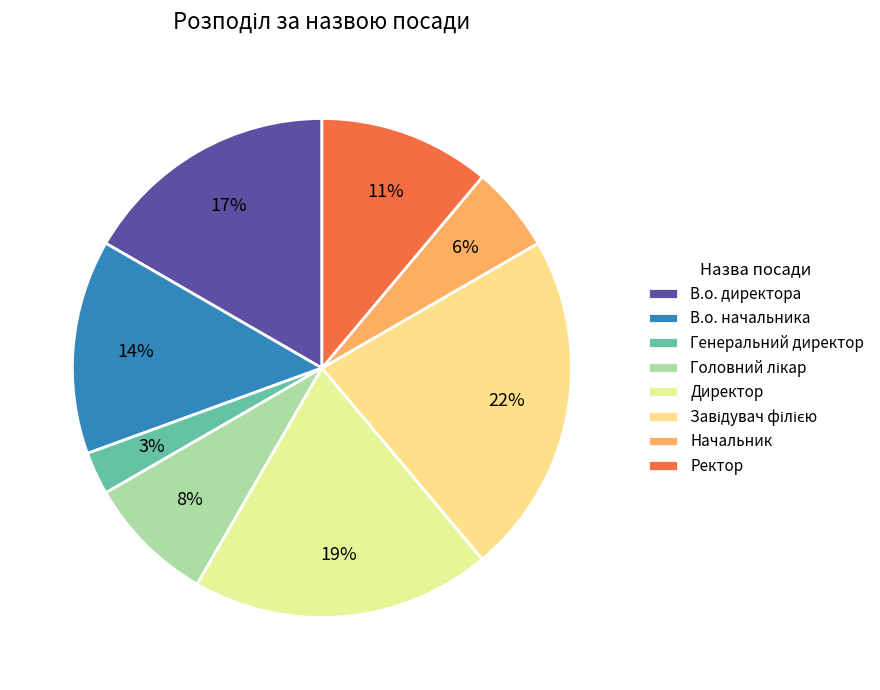

How many segments does this pie chart have?

8